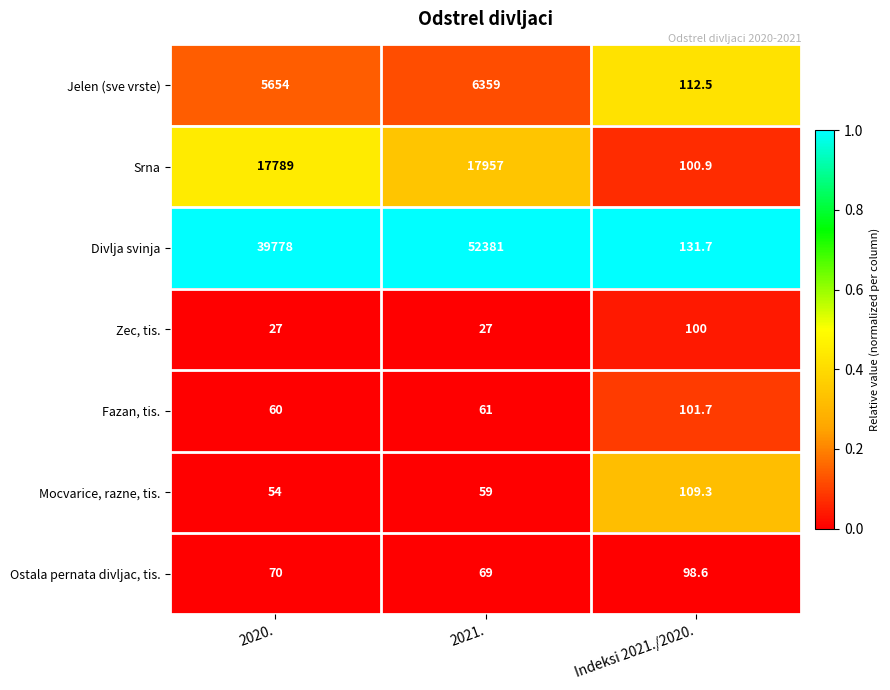

Where is Mocvarice, razne, tis. nearest to the value 81?

2021.